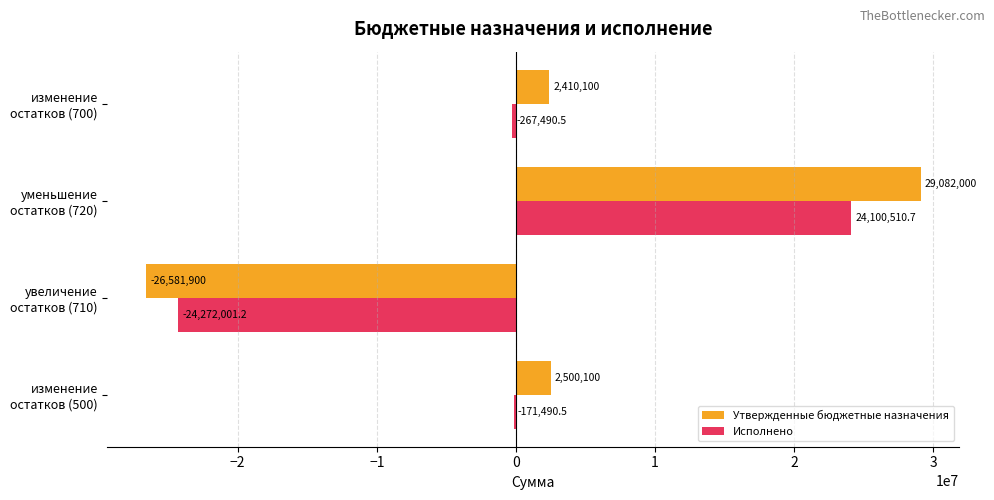

Which series has the largest total across all categories?

Утвержденные бюджетные назначения